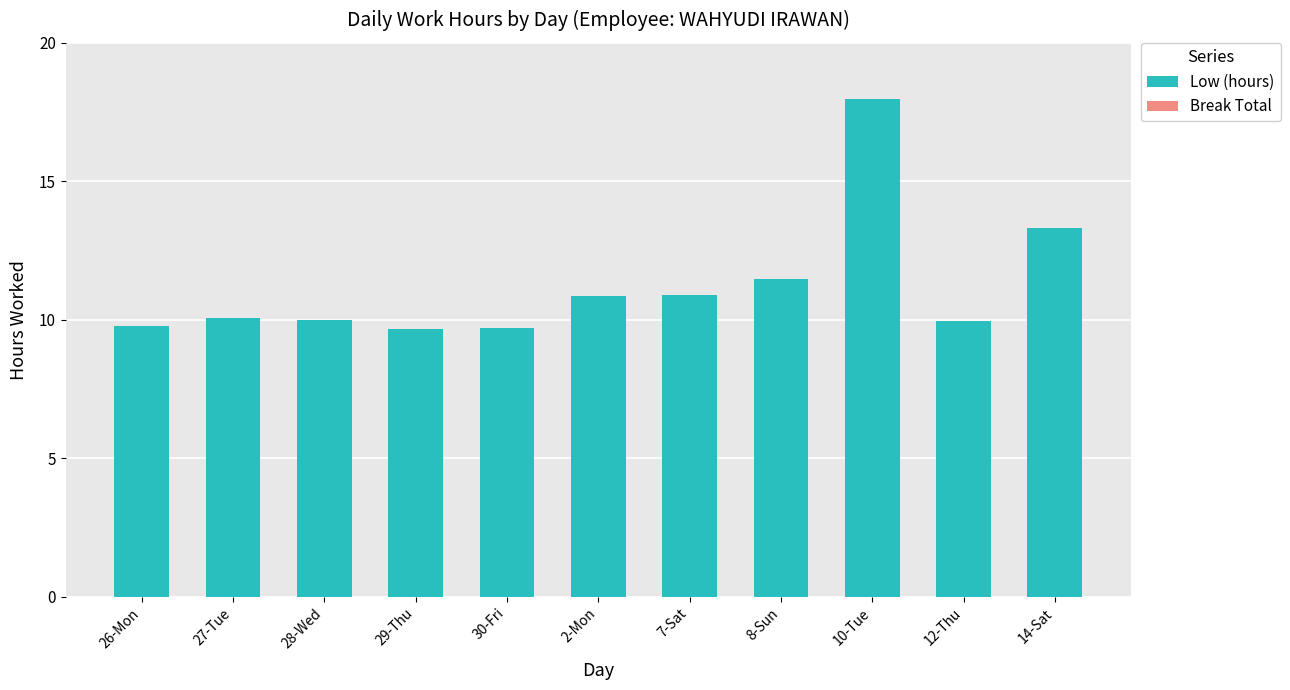

What is the difference between the maximum and minimum values?

8.3